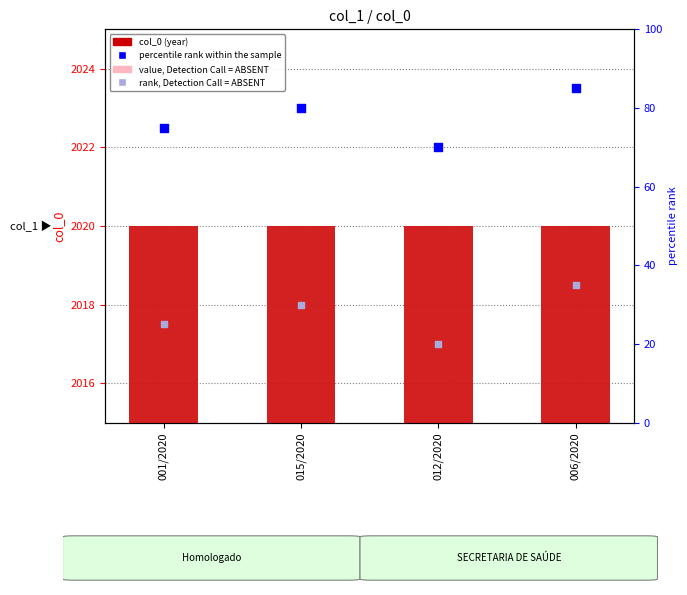

Which series reaches the minimum Y coordinate?

value, Detection Call = ABSENT